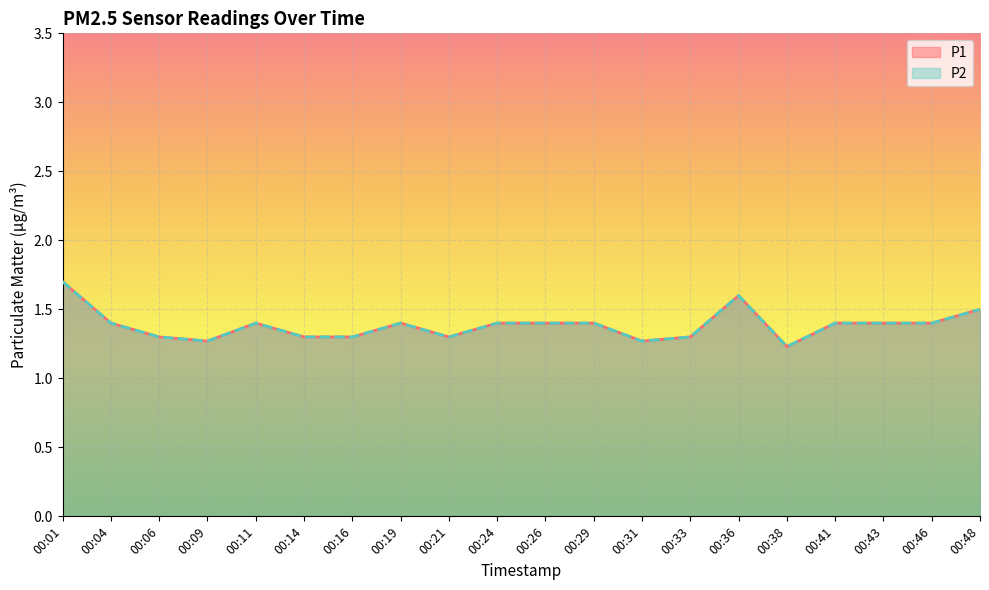

Reading left to right, what are all the values shown in this chart?

P1: 1.7	1.4	1.3	1.3	1.4	1.3	1.3	1.4	1.3	1.4	1.4	1.4	1.3	1.3	1.6	1.2	1.4	1.4	1.4	1.5
P2: 1.7	1.4	1.3	1.3	1.4	1.3	1.3	1.4	1.3	1.4	1.4	1.4	1.3	1.3	1.6	1.2	1.4	1.4	1.4	1.5